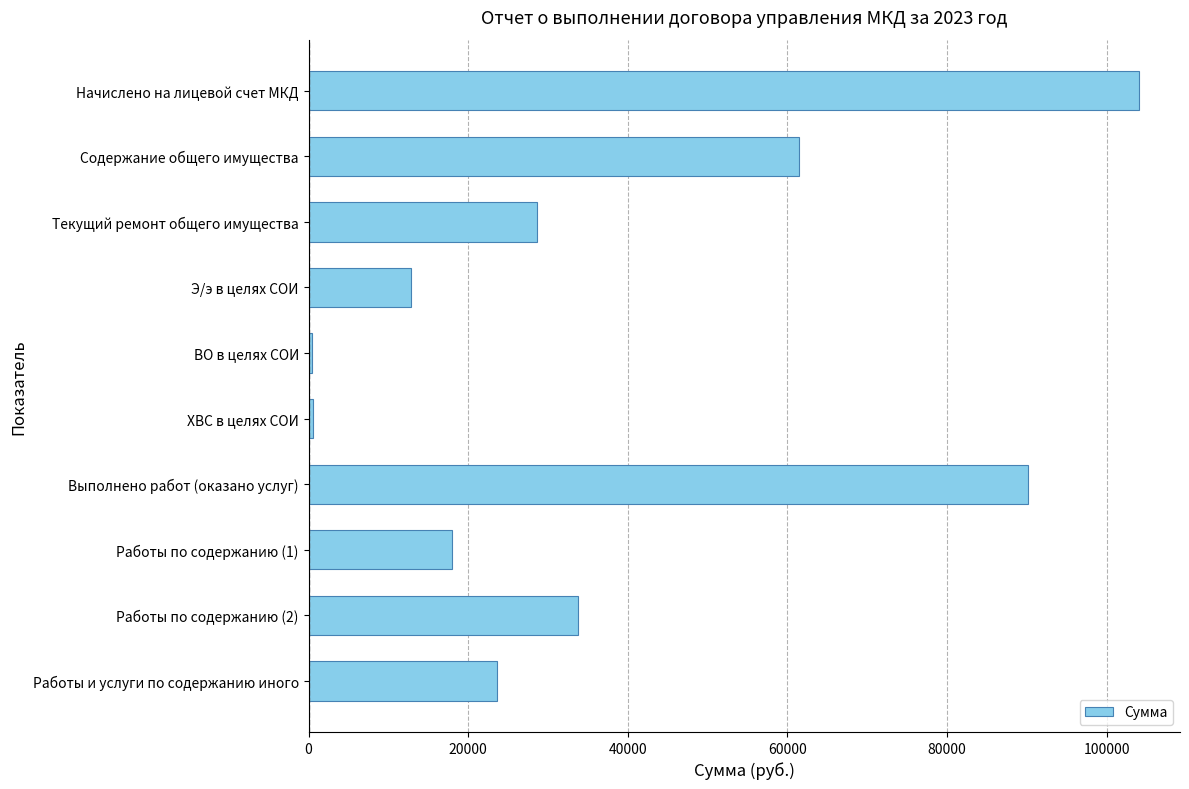

At which label is the value closest to 52230?

Содержание общего имущества